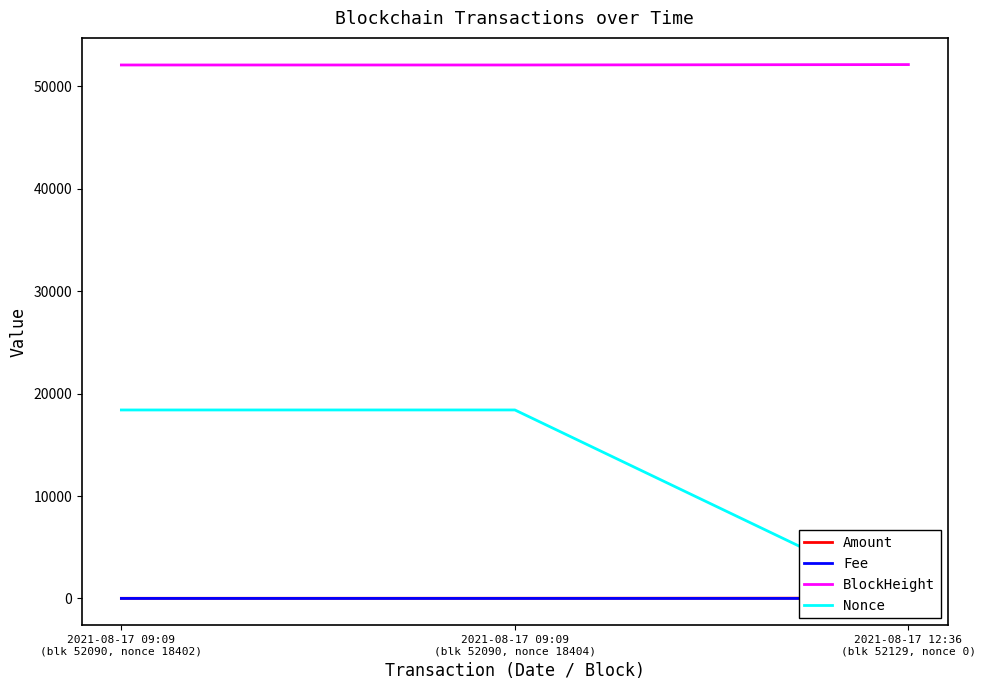

How many Fee values are between 0 and 1?

3